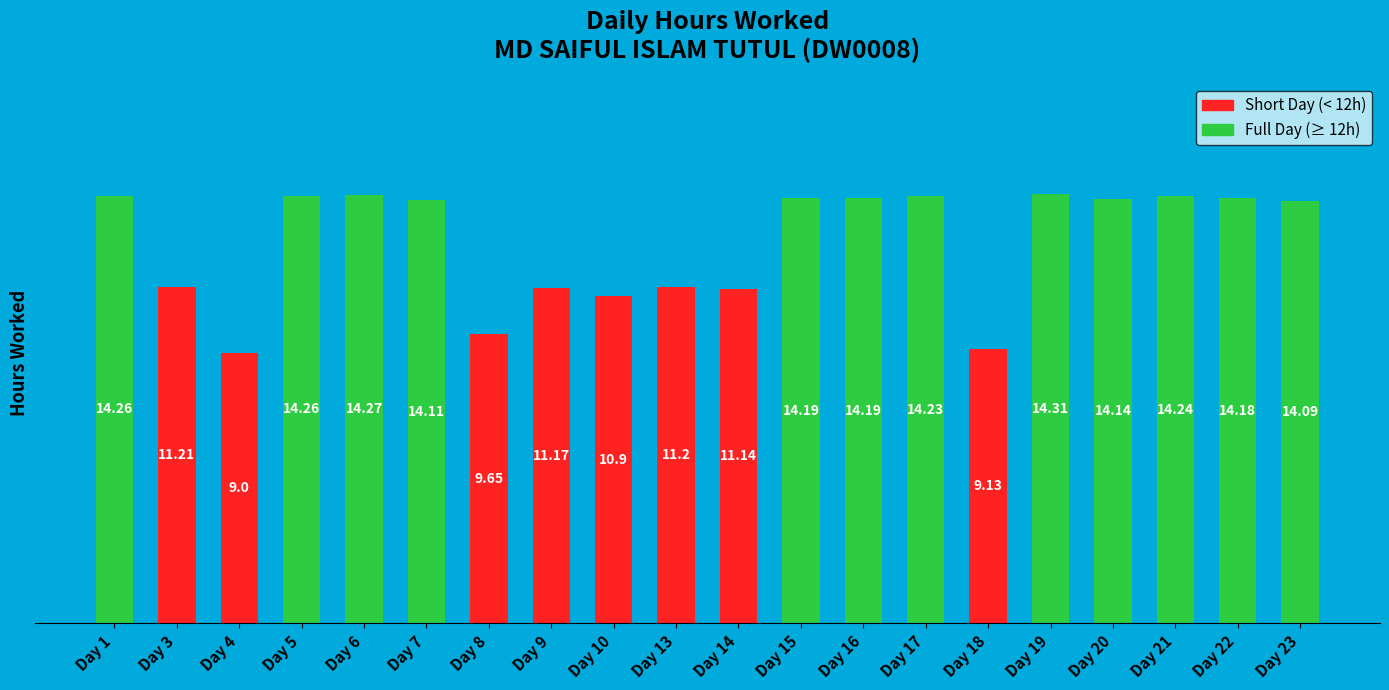

What is the approximate value at Day 1?

14.3